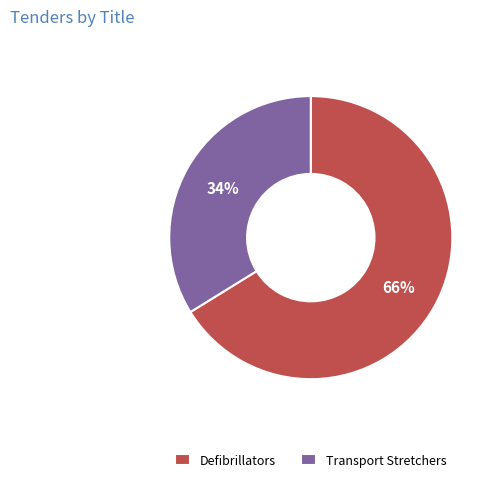

Is there a majority slice in this chart?

Yes